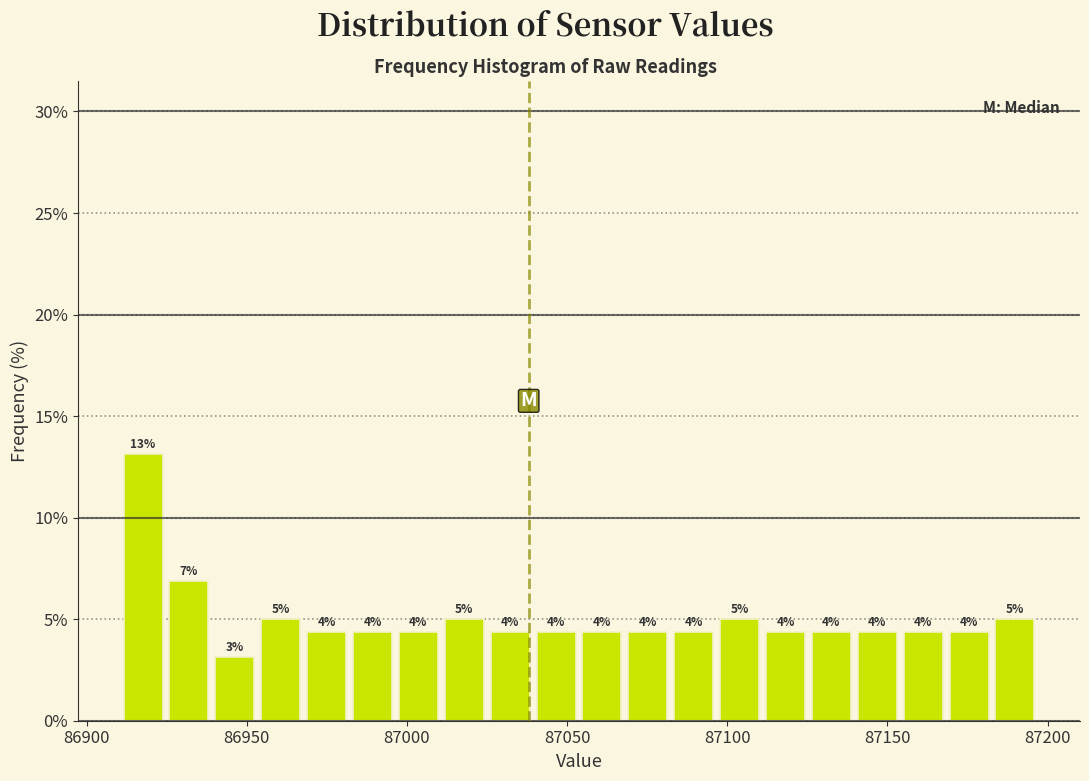

Read against the x-axis, roughly where is the centre of the tallest bar?

86920